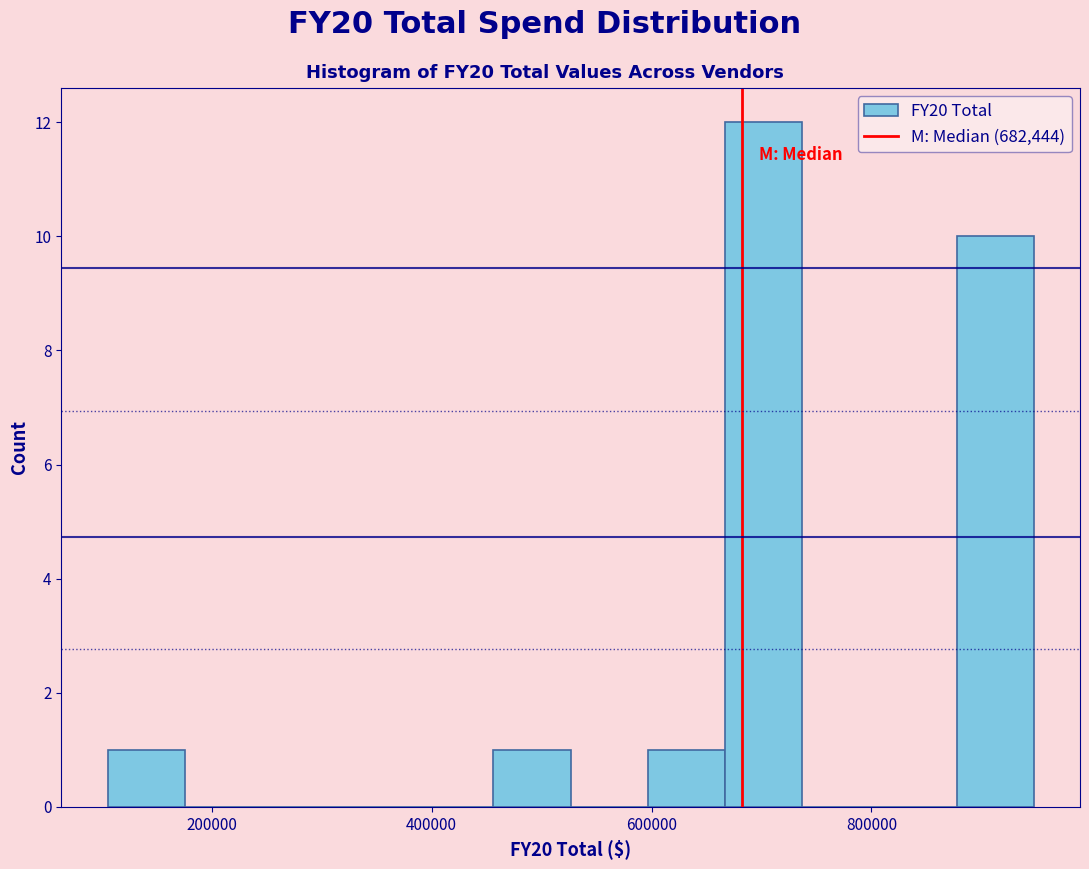

Read against the x-axis, roughly where is the centre of the tallest bar?

700000